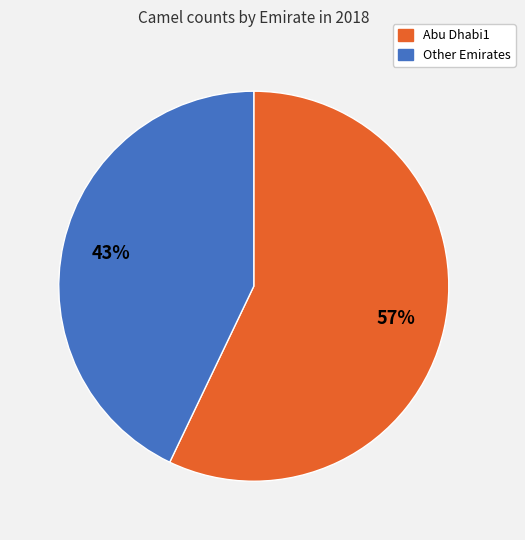

Between Other Emirates and Abu Dhabi1, which is larger?

Abu Dhabi1